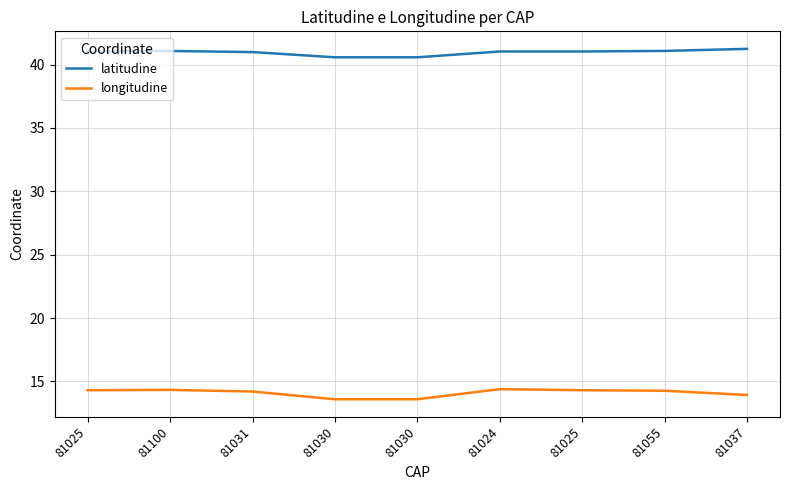

Which label corresponds to the largest value in the chart?

81037